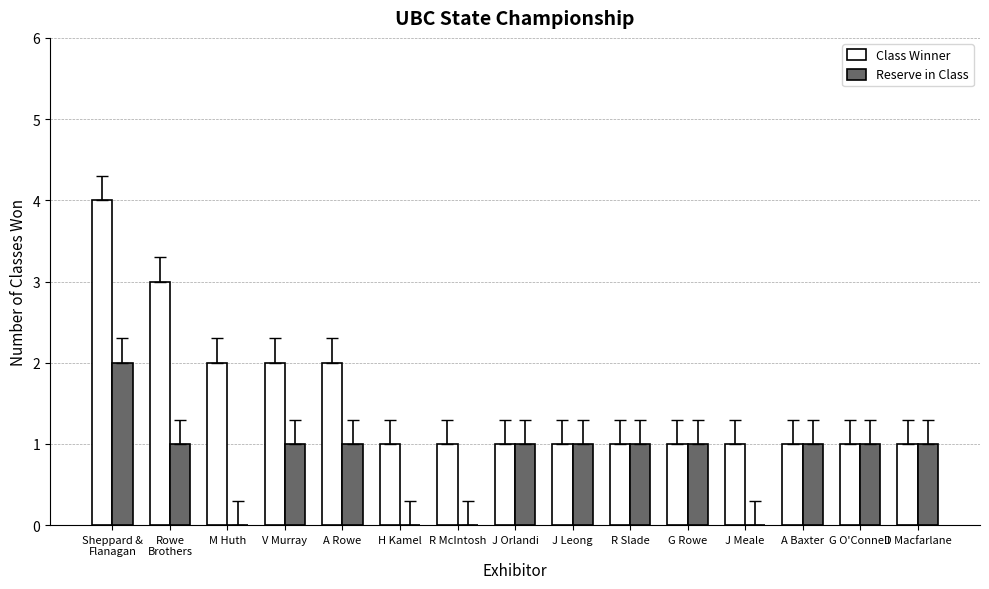

Which series changed the most between V Murray and G Rowe?

Class Winner